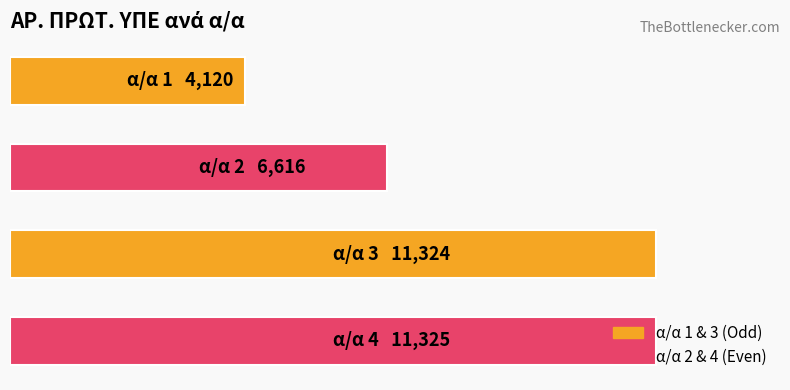

What is the greatest value displayed?

11325